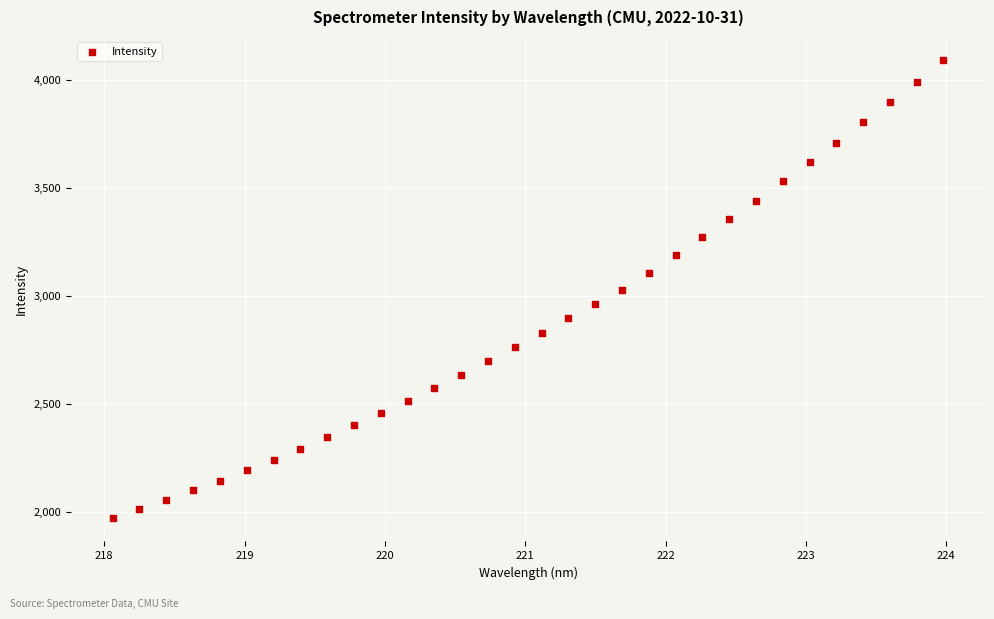

What is the range of Y values (max minus min)?

2124.4